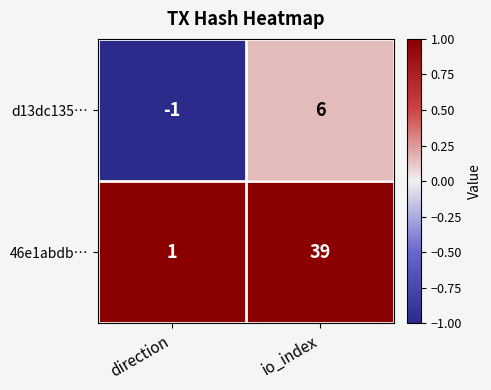

What is the sum of the 46e1abdb… values at io_index and direction?

40